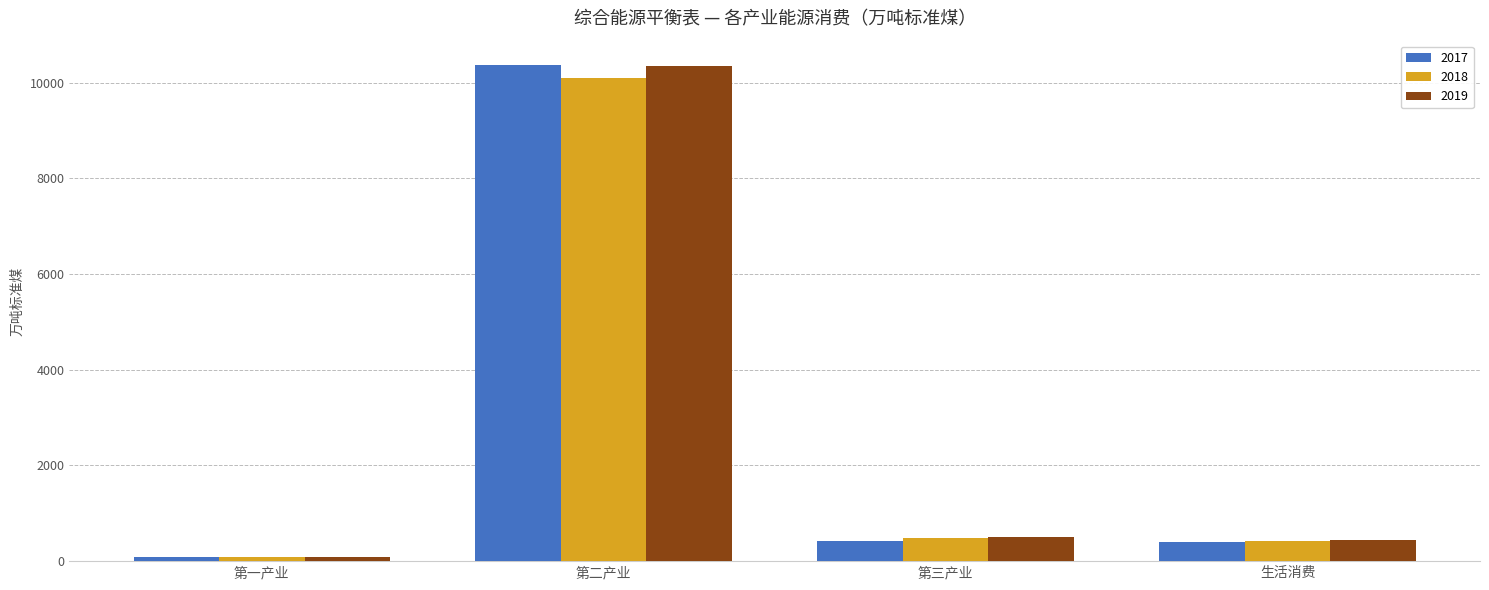

What is the smallest value displayed?

77.9